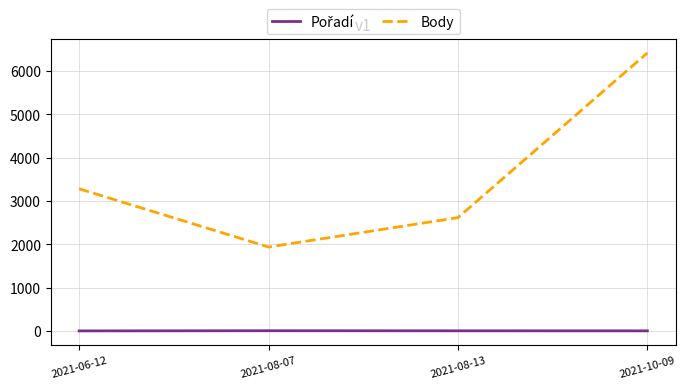

Where is Body nearest to the value 4178?

2021-06-12